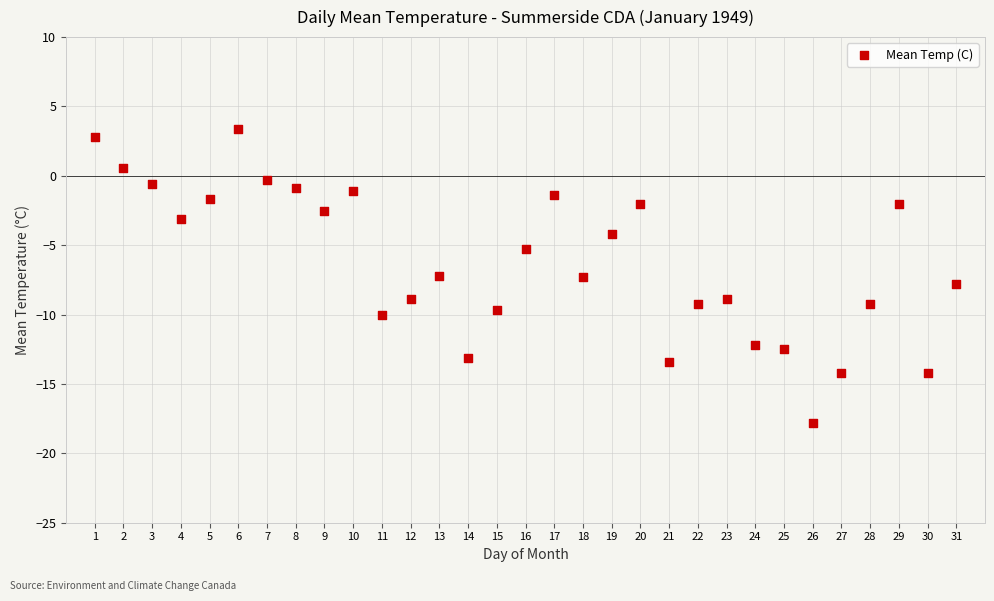

What is the range of X values (max minus min)?

30.0